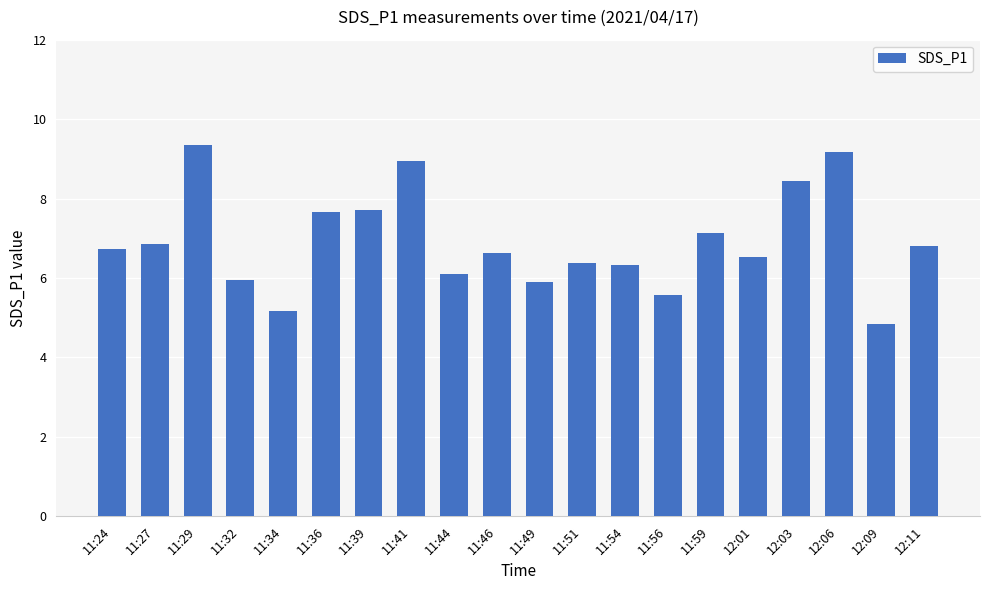

Which label corresponds to the smallest value in the chart?

12:09